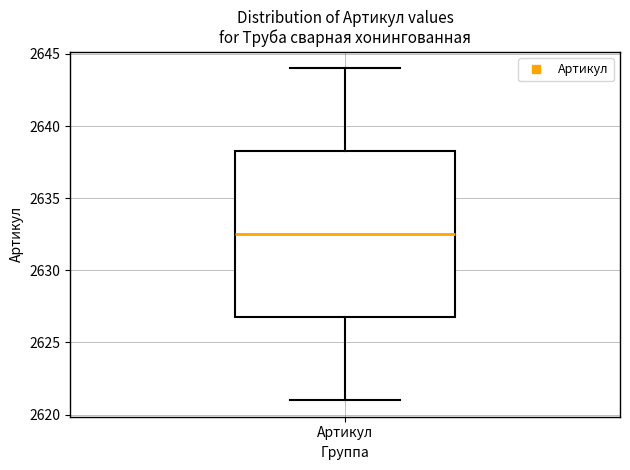

Read this box plot against the y-axis: the position of the median line, the range covered by the box, and the ends of both whiskers. The values are not printed on the chart, so give them approximately, as read against the axis.

median 2632.5, box 2627.0 to 2638.5, whiskers 2621.0 to 2644.0